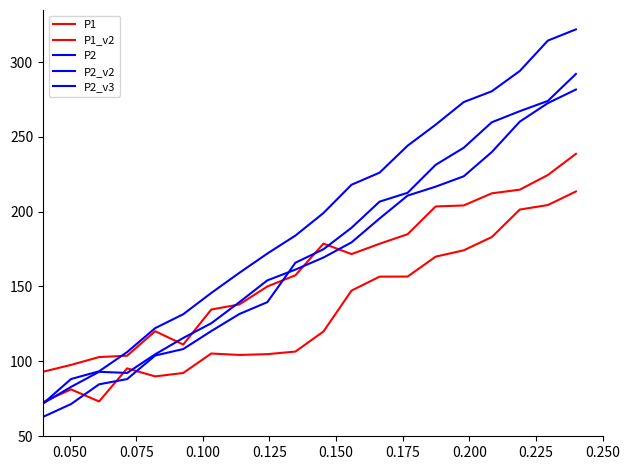

How many lines are shown in the chart?

5